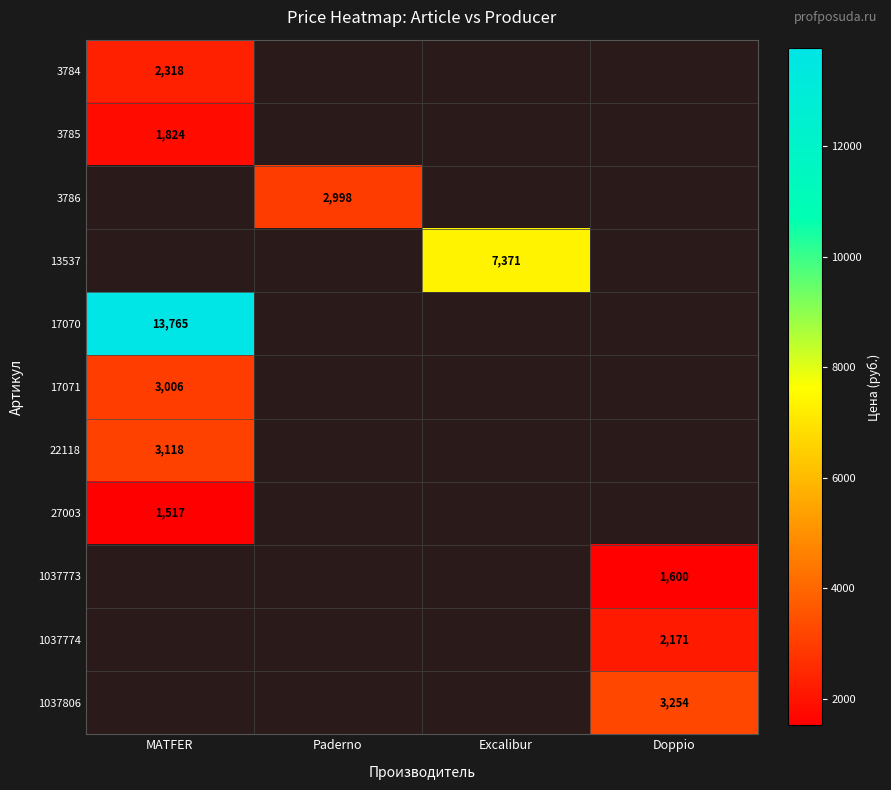

The value of 27003 at MATFER is 501. True or false?

False